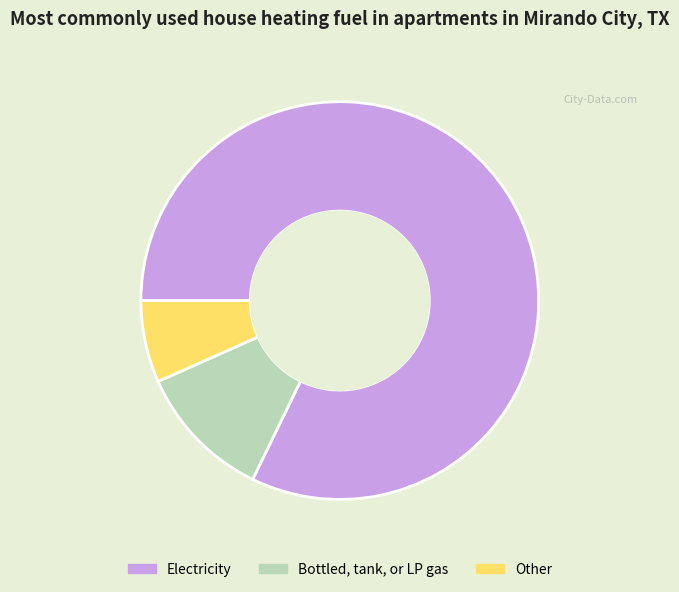

Rank the categories by value from lowest to highest.

Other, Bottled, tank, or LP gas, Electricity